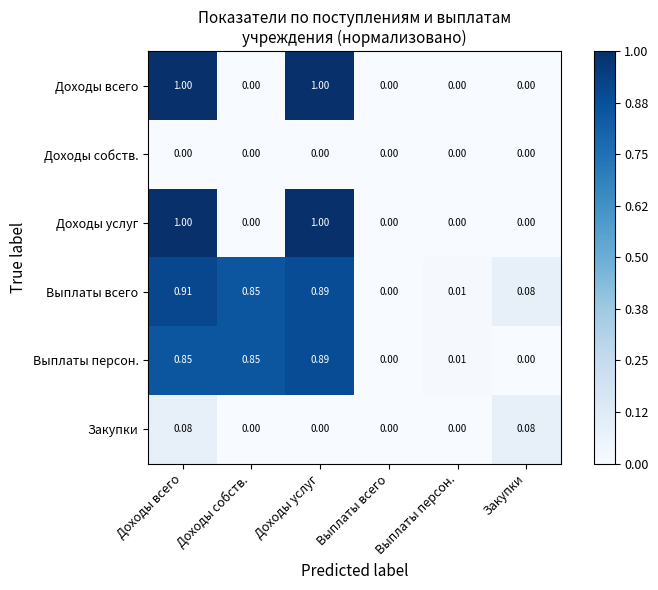

At which label does Выплаты всего reach its peak?

Доходы всего